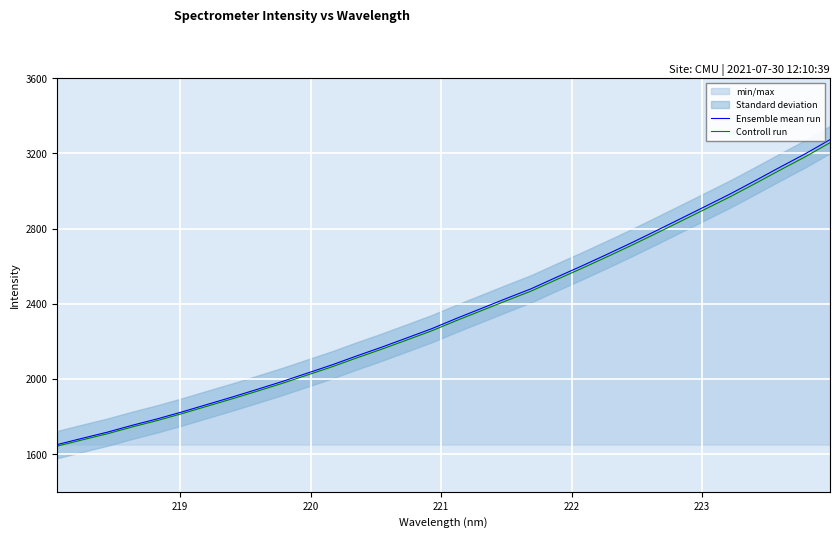

What is the difference between the maximum and minimum values in the Ensemble mean run series?

1621.3